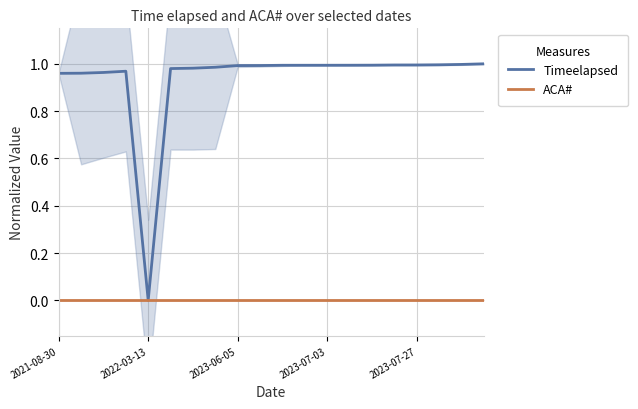

Which category has the lowest value in the Timeelapsed series?

2022-03-13